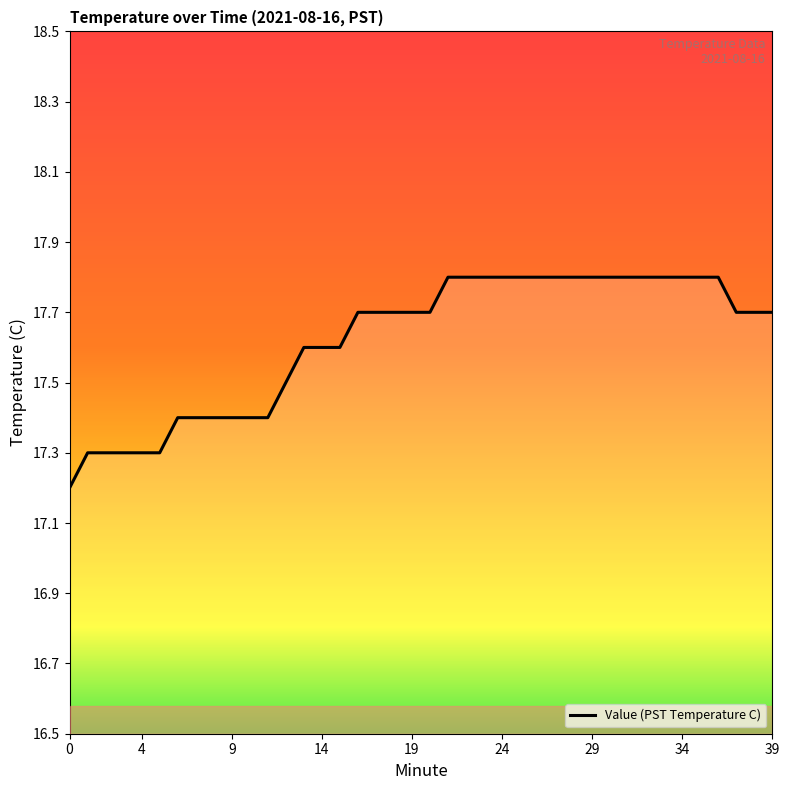

Reading right to left, transcribe all the data shown in this chart.

17.7	17.7	17.7	17.8	17.8	17.8	17.8	17.8	17.8	17.8	17.8	17.8	17.8	17.8	17.8	17.8	17.8	17.8	17.8	17.7	17.7	17.7	17.7	17.7	17.6	17.6	17.6	17.5	17.4	17.4	17.4	17.4	17.4	17.4	17.3	17.3	17.3	17.3	17.3	17.2